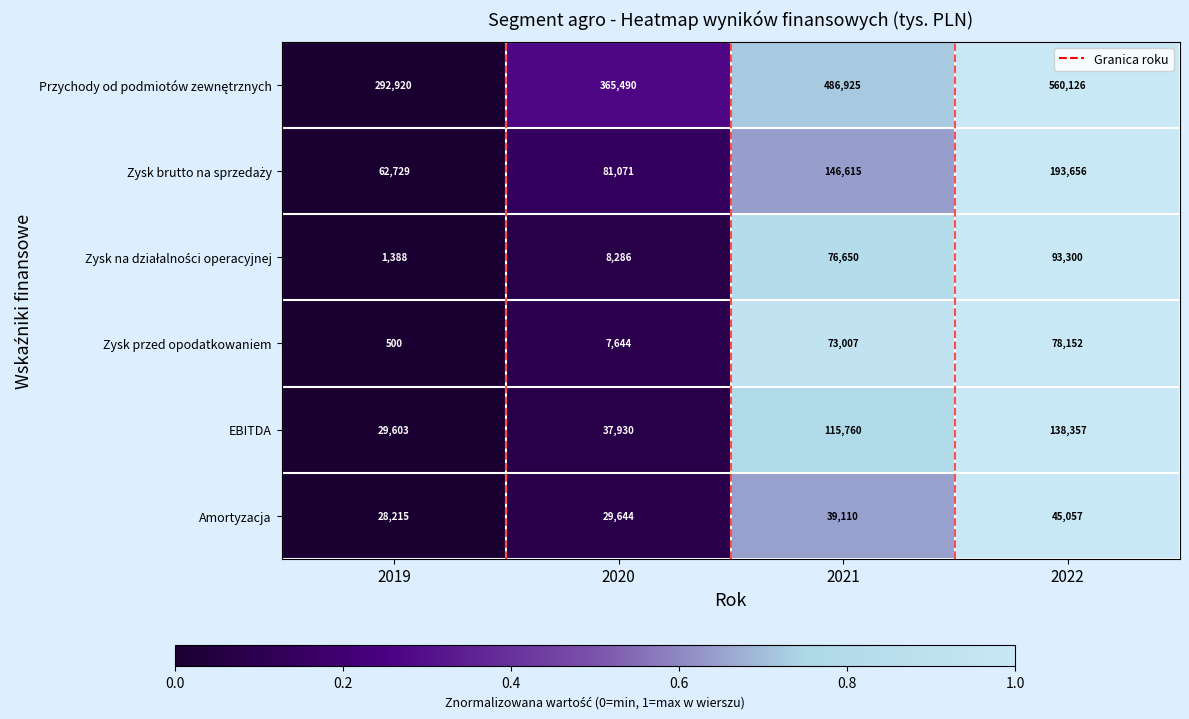

The value of EBITDA at 2021 is 186338. True or false?

False